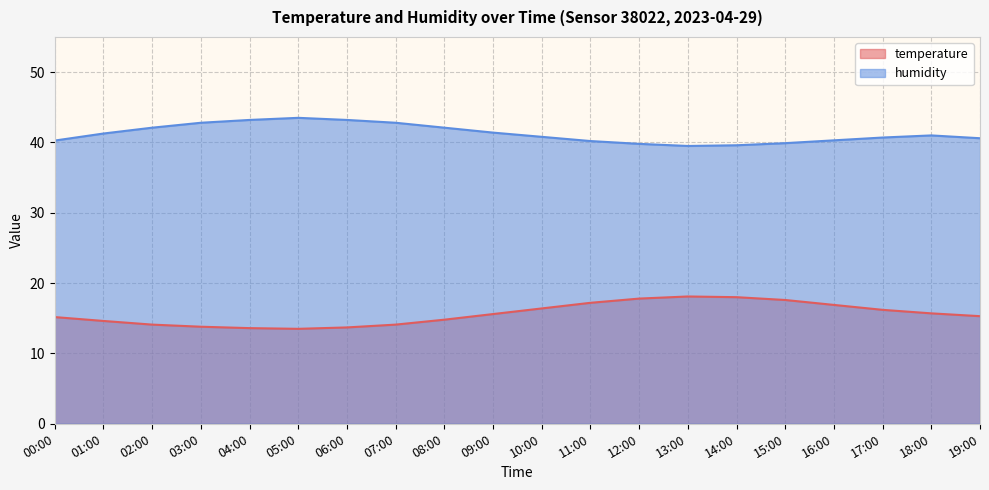

Which category has the highest value in the humidity series?

05:00